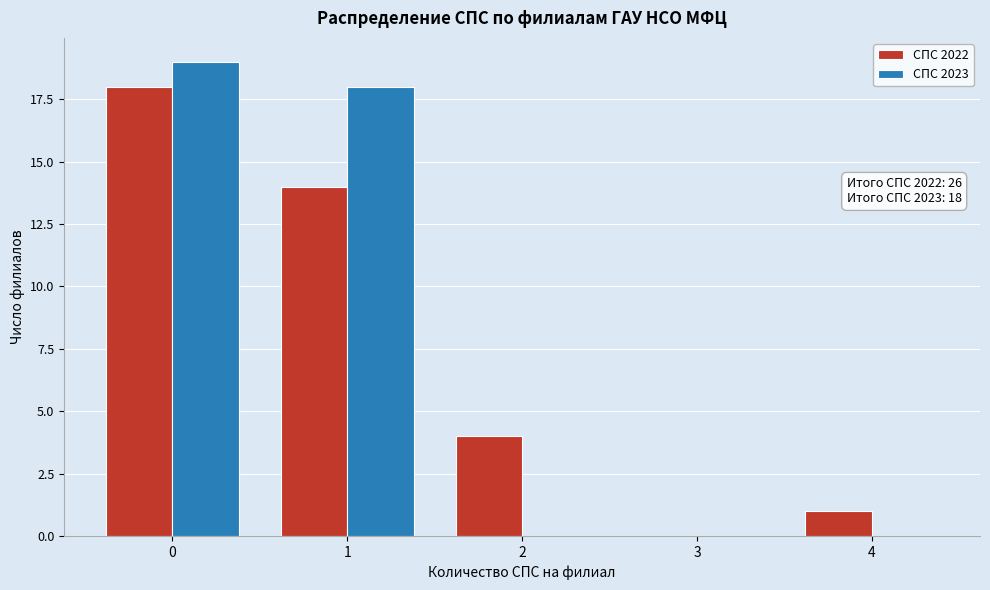

Reading left to right, transcribe all the data shown in this chart.

СПС 2022: 0=18	1=14	2=4	3=0	4=1
СПС 2023: 0=19	1=18	2=0	3=0	4=0